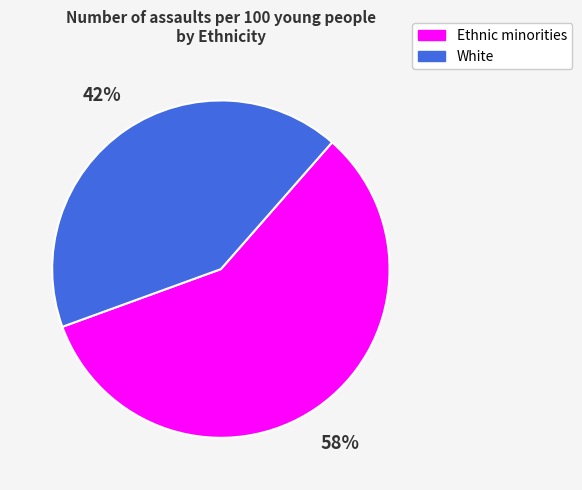

What is the ratio of the value at White to the value at Ethnic minorities?

0.7